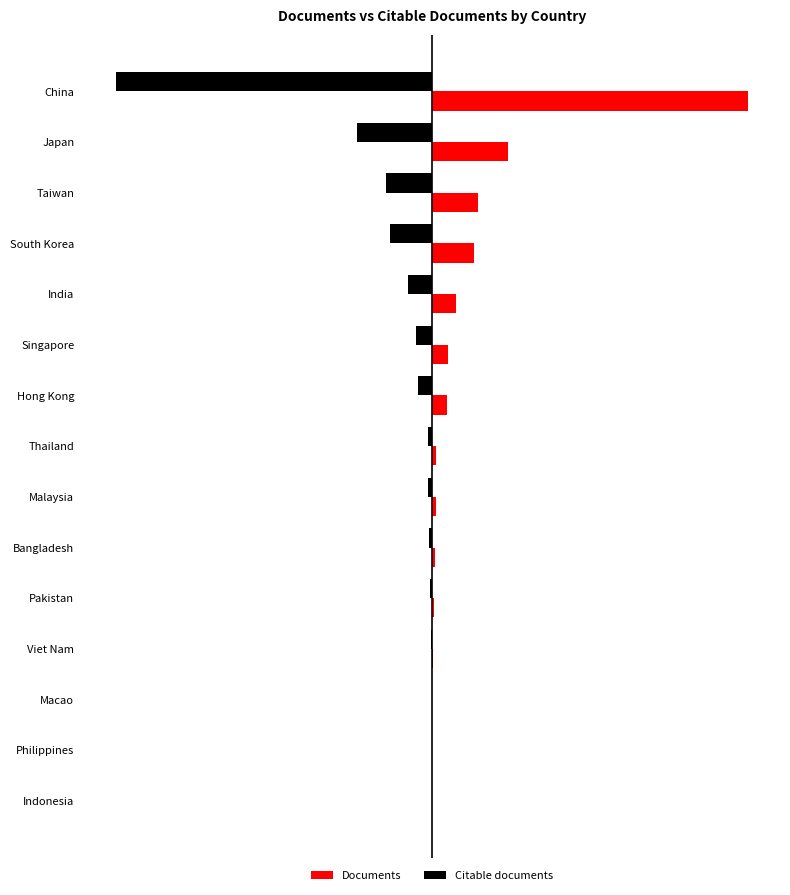

Does the chart contain any negative values?

Yes